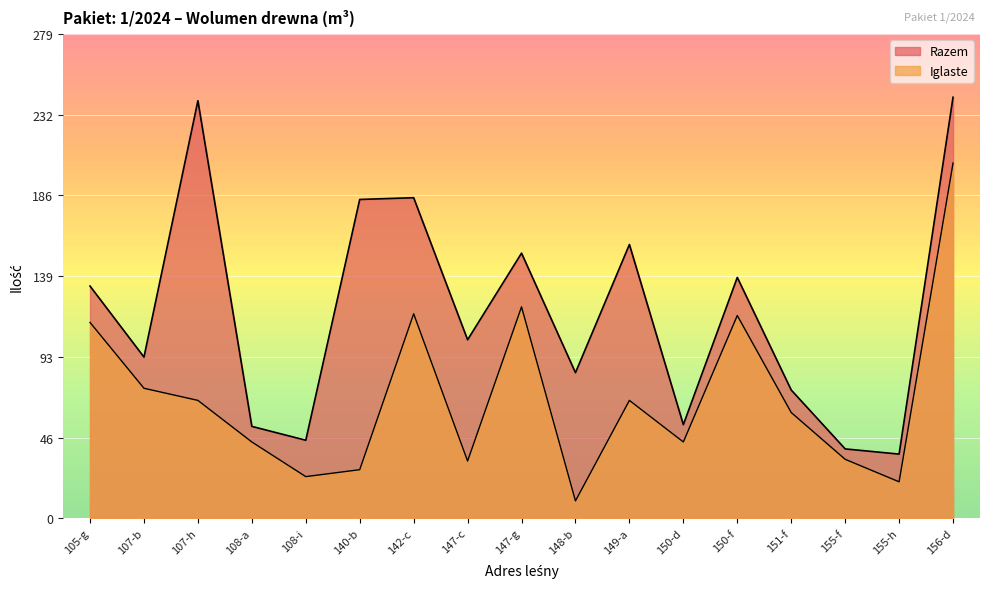

At which category does the chart reach its minimum across all series?

148-b